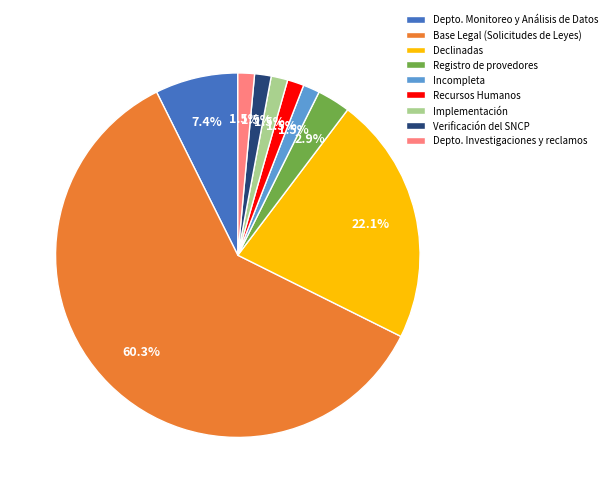

What portion of the pie excludes Registro de provedores?

97.1%